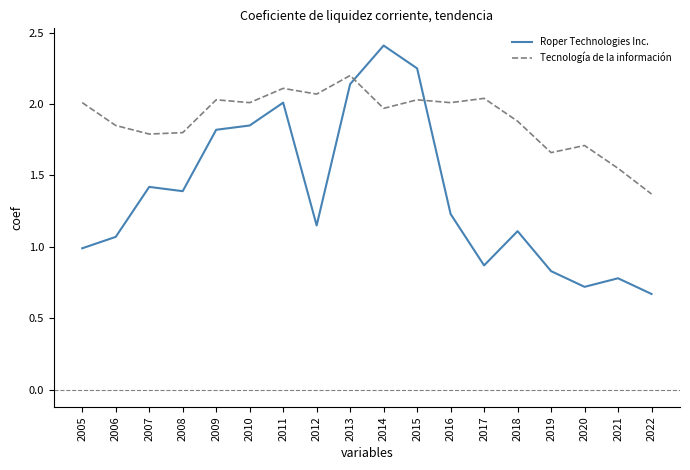

List the series in order of their overall mean, lowest first.

Roper Technologies Inc., Tecnología de la información